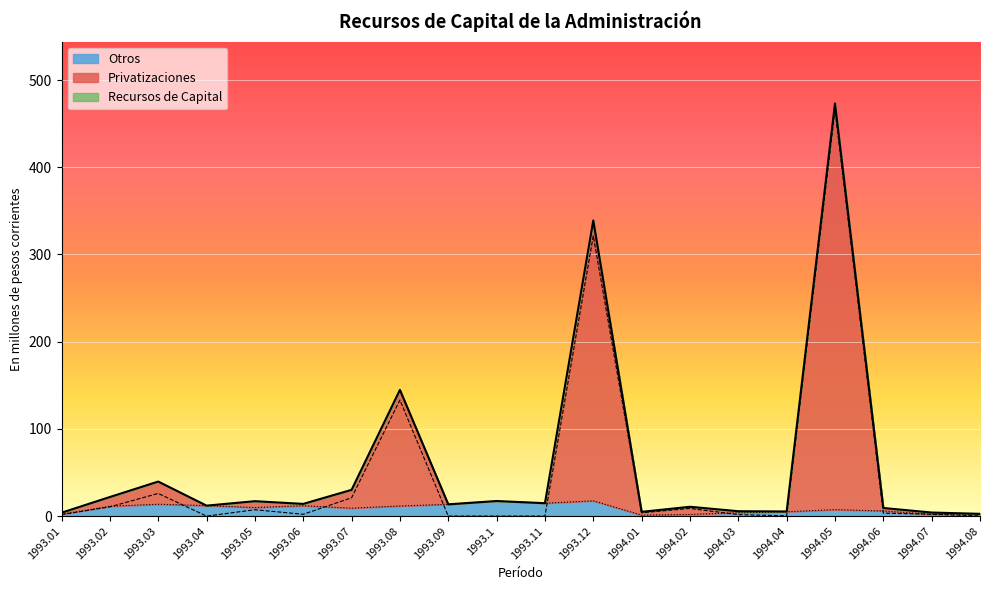

What is the difference between the highest and lowest values at 1993.07?

21.0